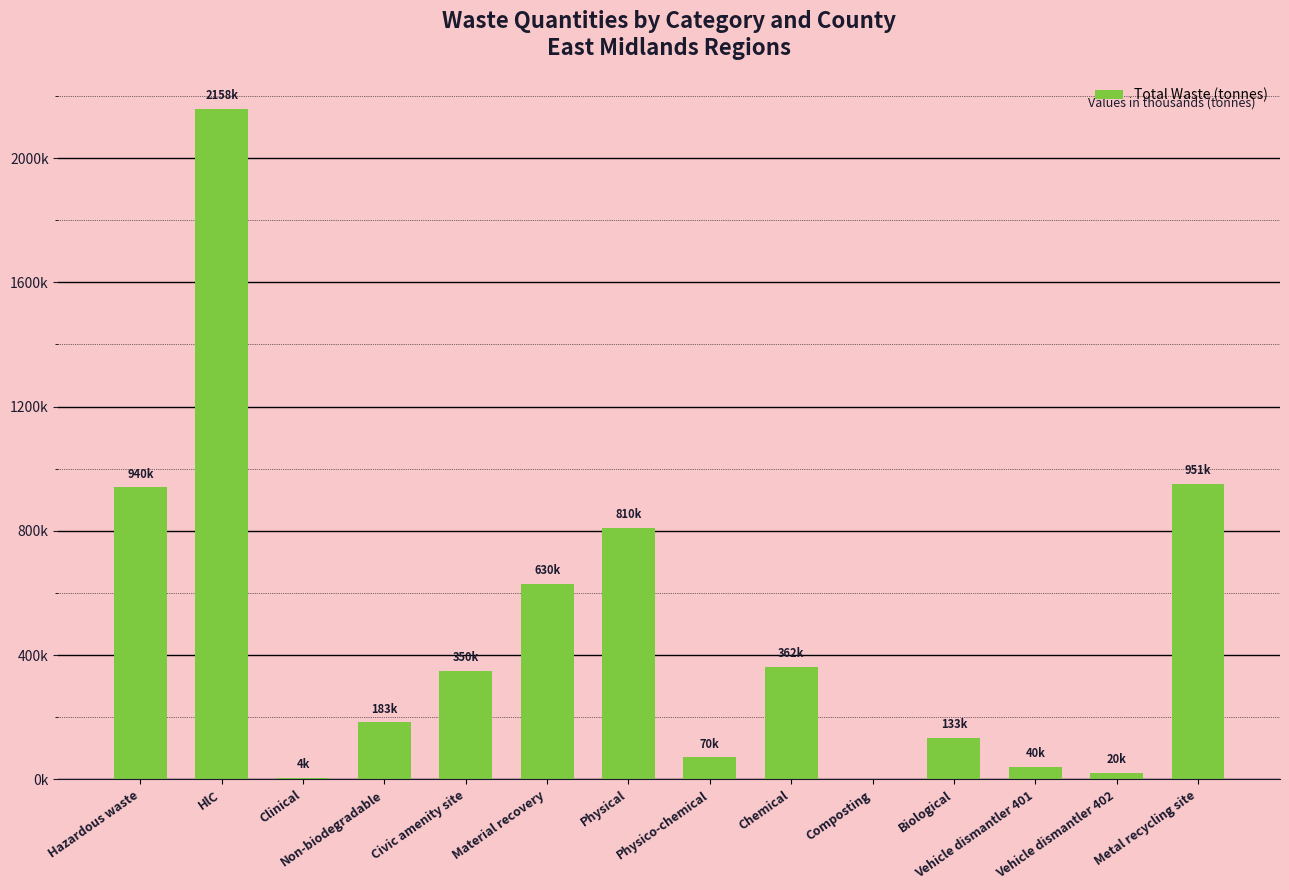

Are the bars horizontal?

No